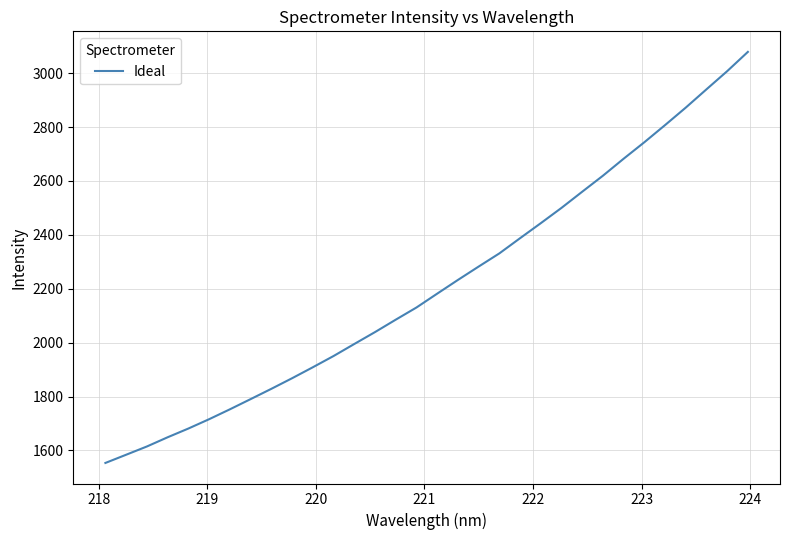

What is the sum of all values?

70817.0